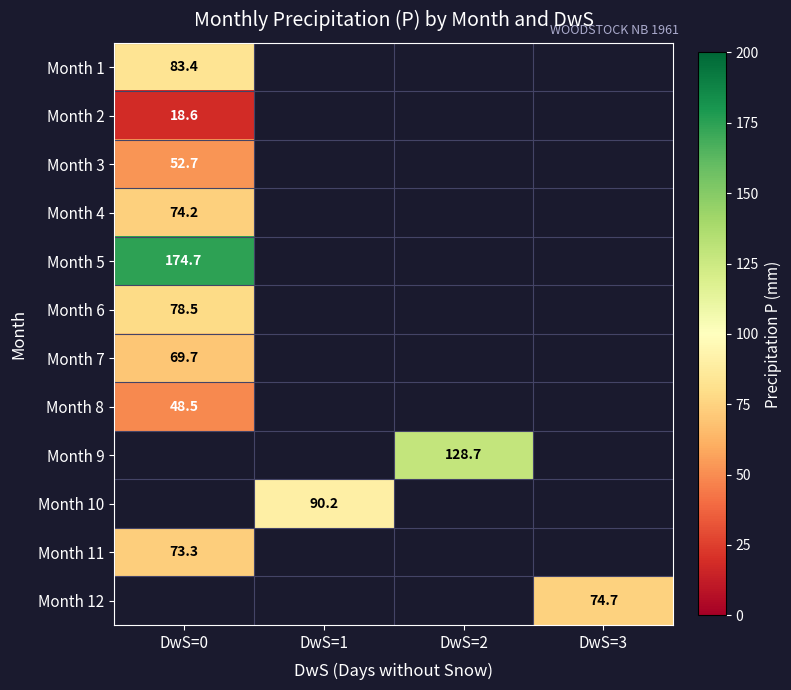

Is it true that Month 12 equals 74.7 at DwS=3?

True